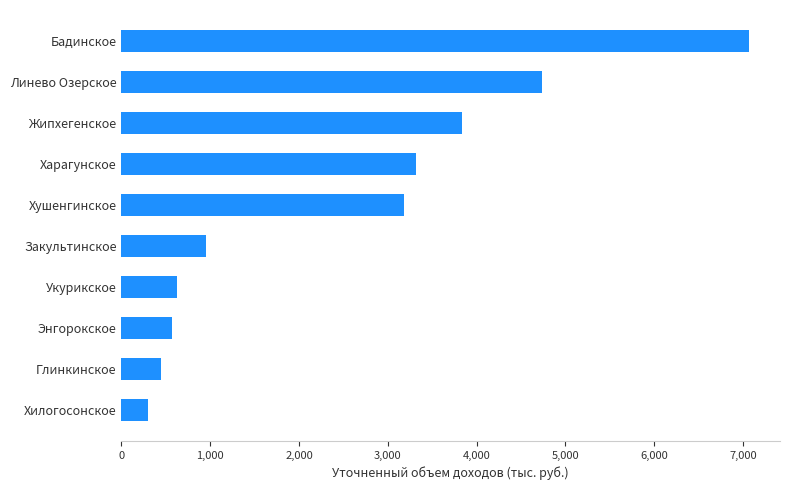

Does the chart contain any negative values?

No